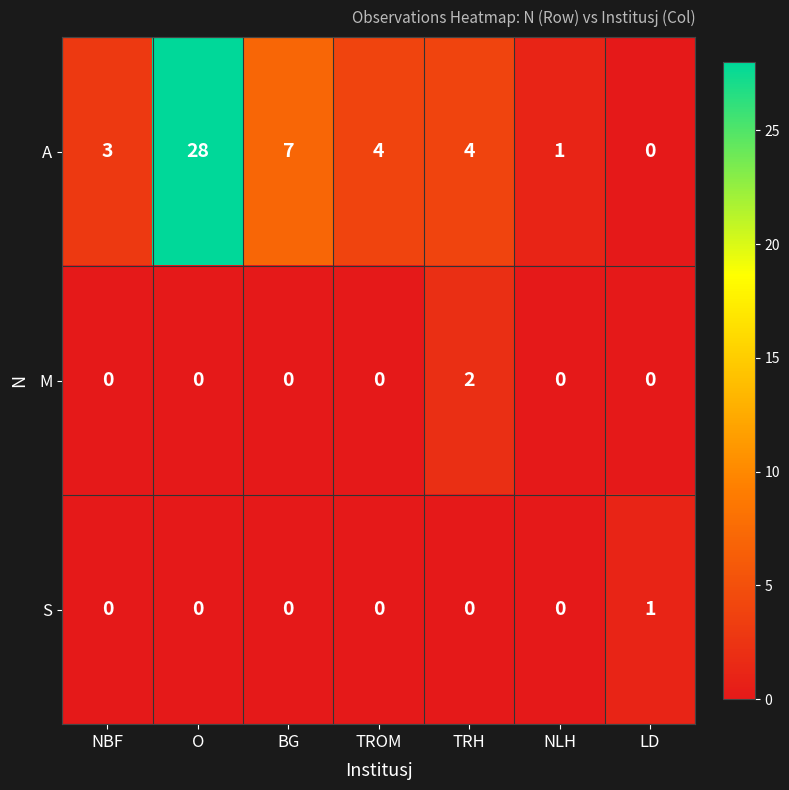

What is the difference between the maximum and minimum values in the A series?

28